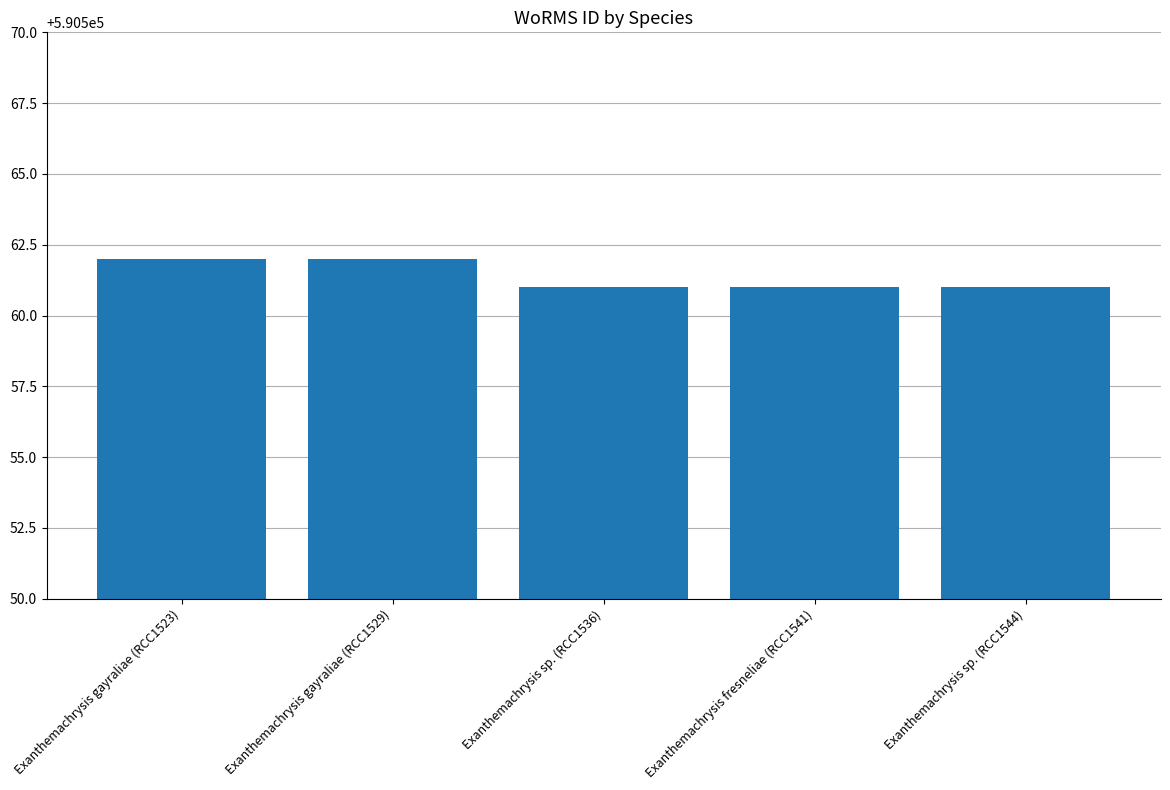

The value at Exanthemachrysis gayraliae (RCC1529) is 590562. True or false?

True